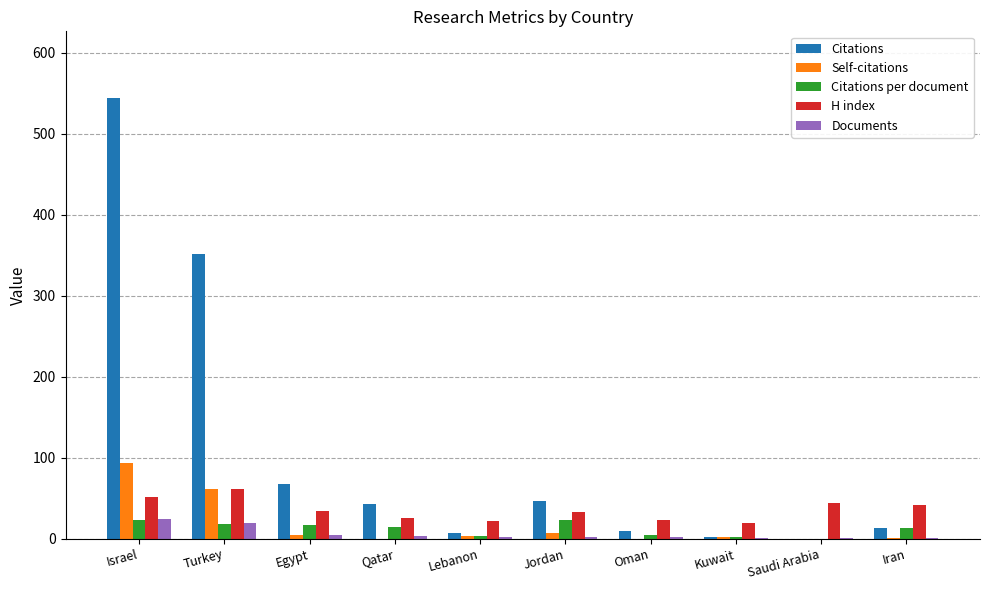

What is the sum of all Citations per document values?

119.1